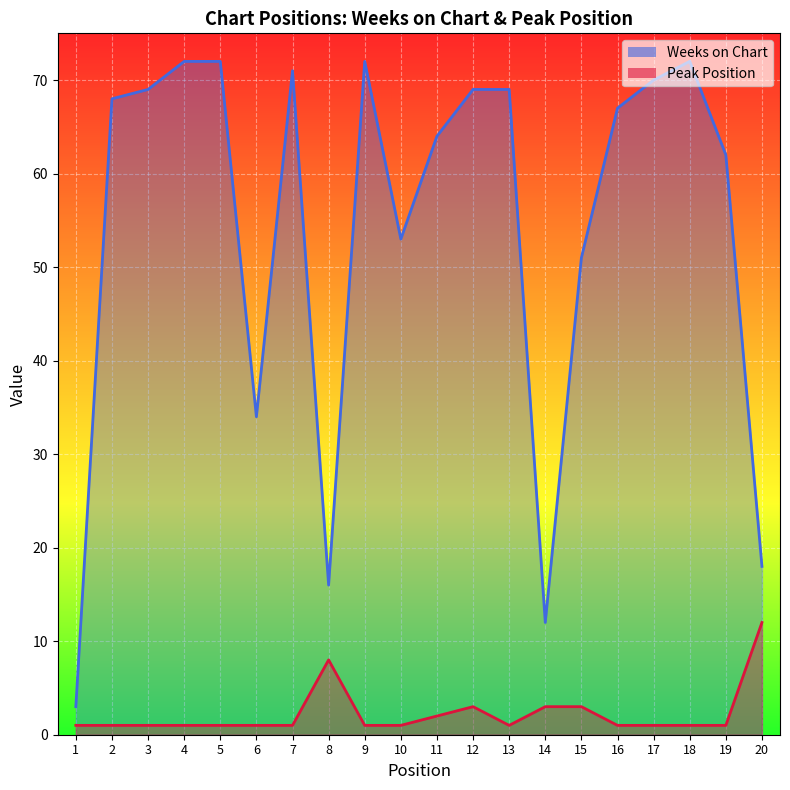

How many data points in Peak Position are above 1?

6